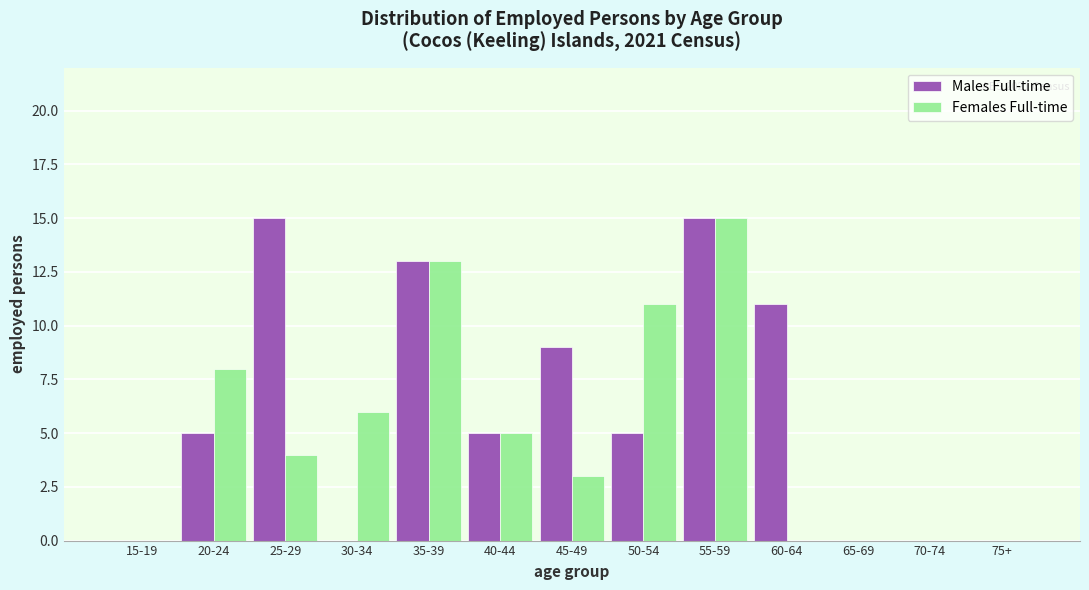

Reading right to left, list all the values displayed in this chart.

Males Full-time: 75+=0	70-74=0	65-69=0	60-64=11	55-59=15	50-54=5	45-49=9	40-44=5	35-39=13	30-34=0	25-29=15	20-24=5	15-19=0
Females Full-time: 75+=0	70-74=0	65-69=0	60-64=0	55-59=15	50-54=11	45-49=3	40-44=5	35-39=13	30-34=6	25-29=4	20-24=8	15-19=0